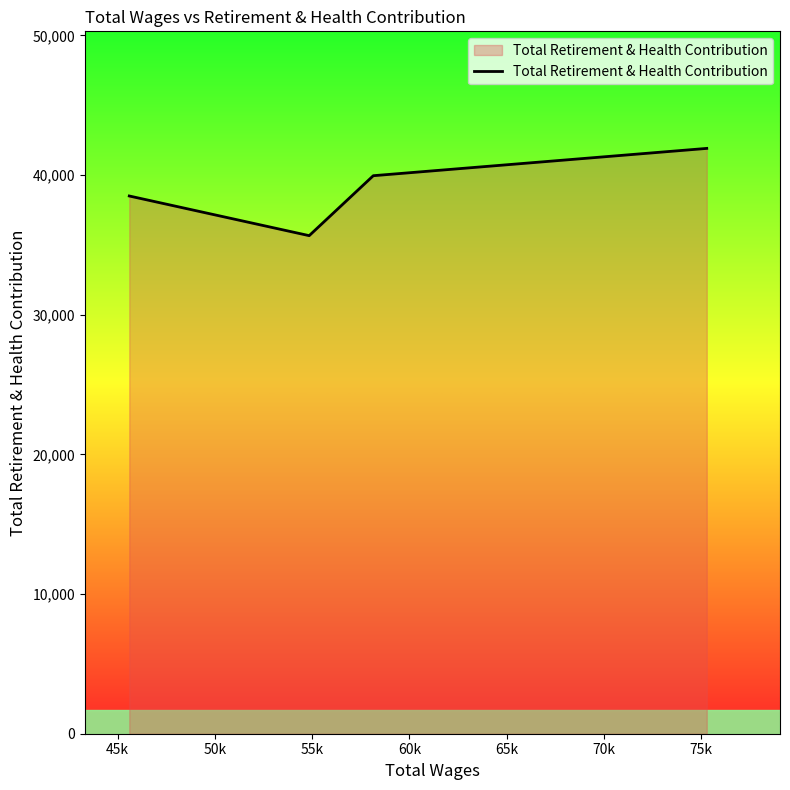

How many interior local valleys (lower than both neighbors) does the data have?

1